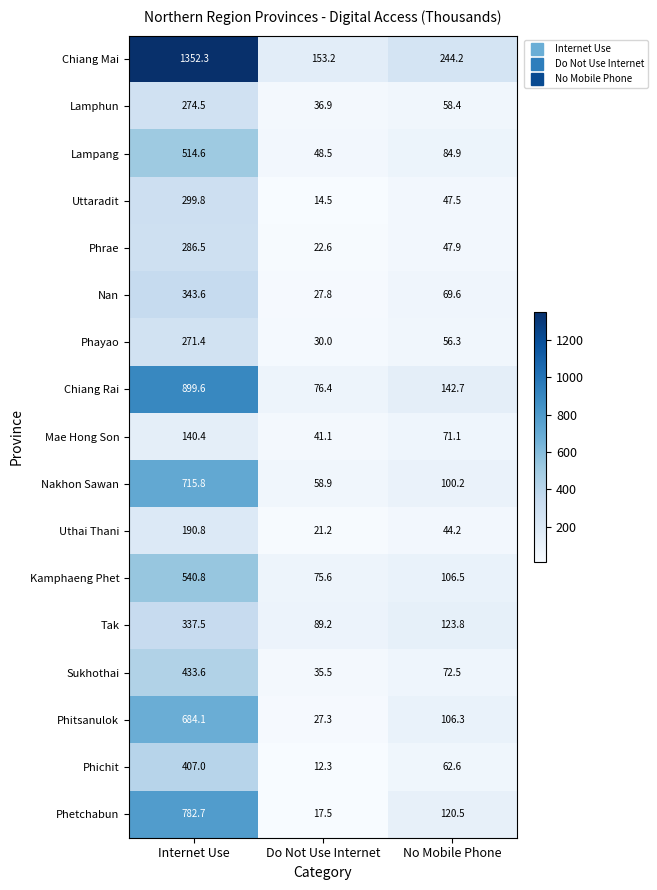

Which label corresponds to the largest value in the chart?

Internet Use